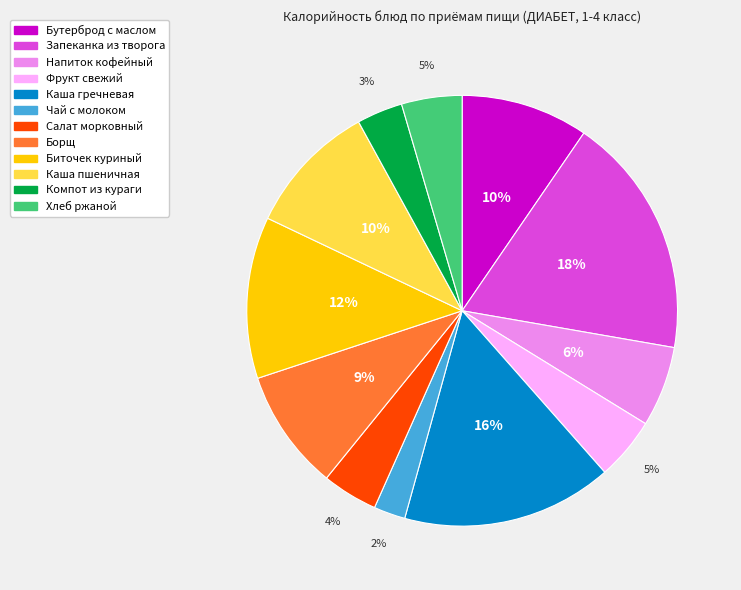

Which category has the biggest portion of the pie?

Запеканка из творога